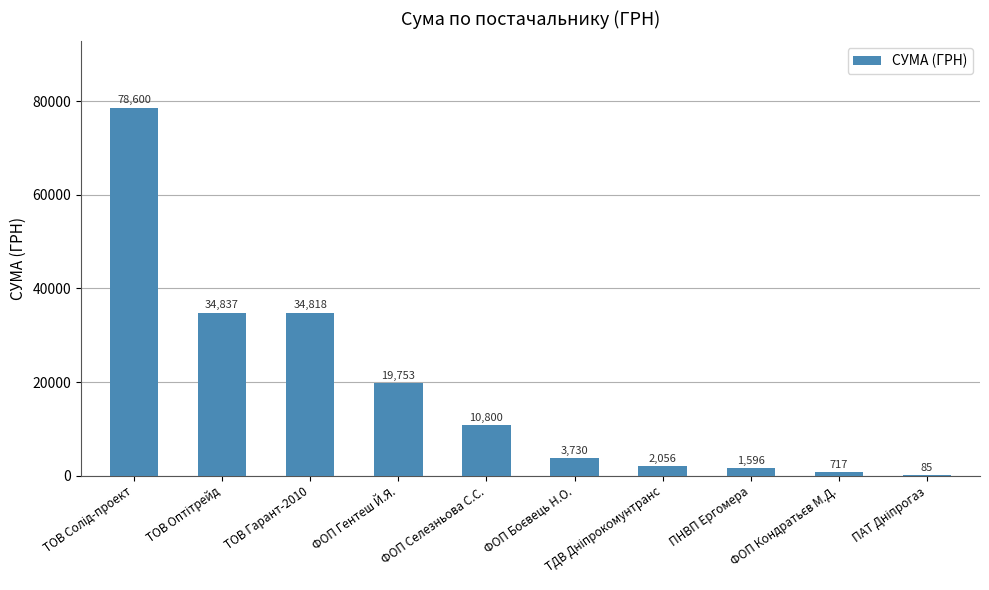

What is the sum of all values?

186992